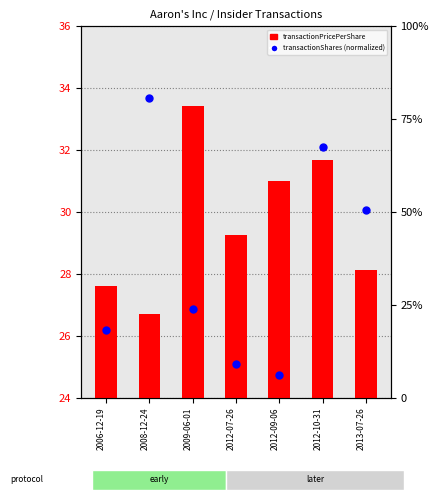

What are all the series names shown in the legend?

transactionPricePerShare, transactionShares